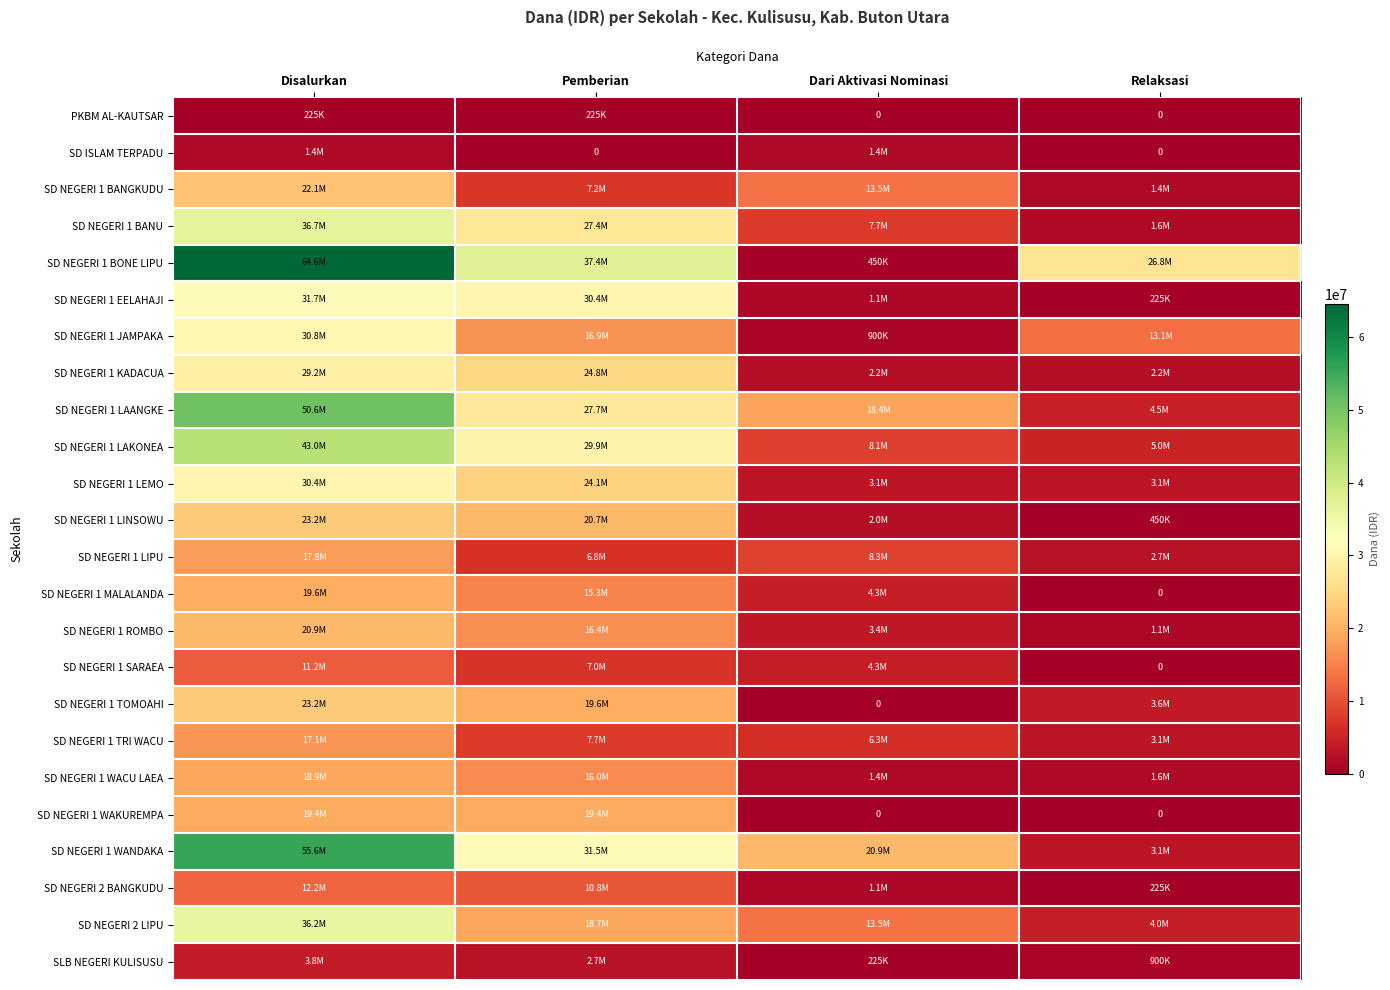

What is the average value of the SLB NEGERI KULISUSU series?

1912500